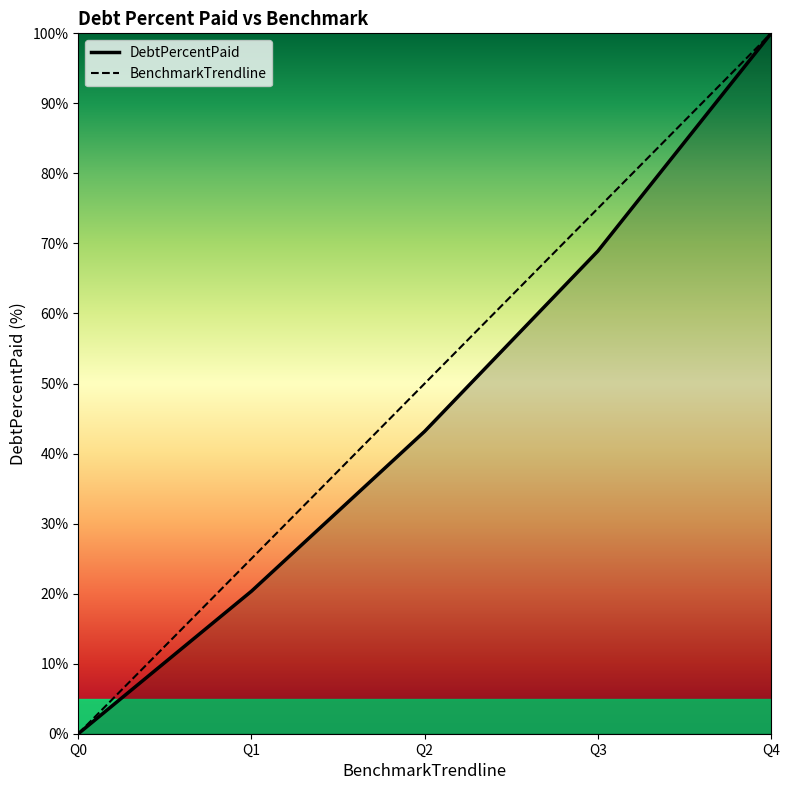

Rank the series at Q1 from lowest to highest value.

DebtPercentPaid, BenchmarkTrendline